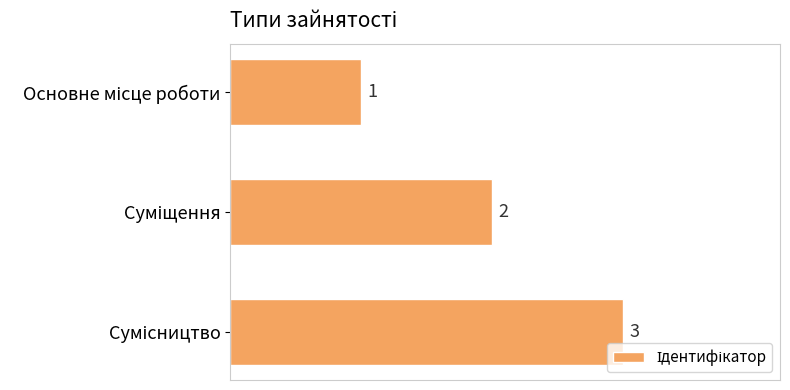

What is the sum of all values?

6